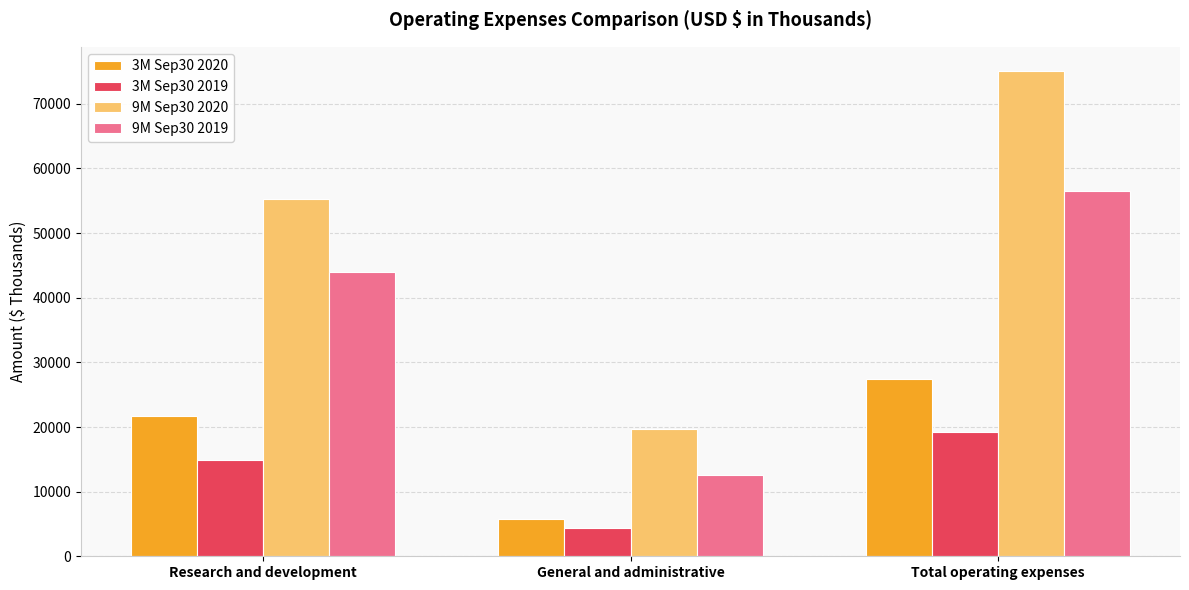

Rank the series by their maximum value, from highest to lowest.

9M Sep30 2020, 9M Sep30 2019, 3M Sep30 2020, 3M Sep30 2019